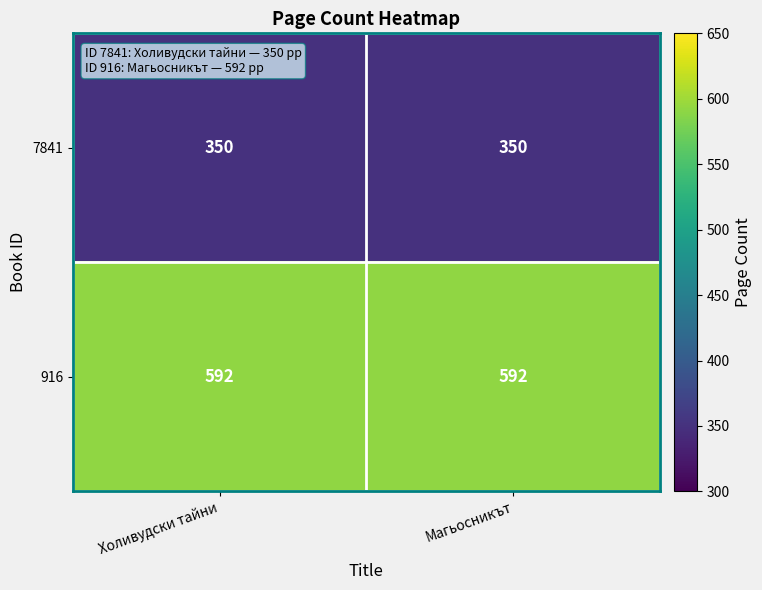

List the series in order of their overall mean, lowest first.

7841, 916